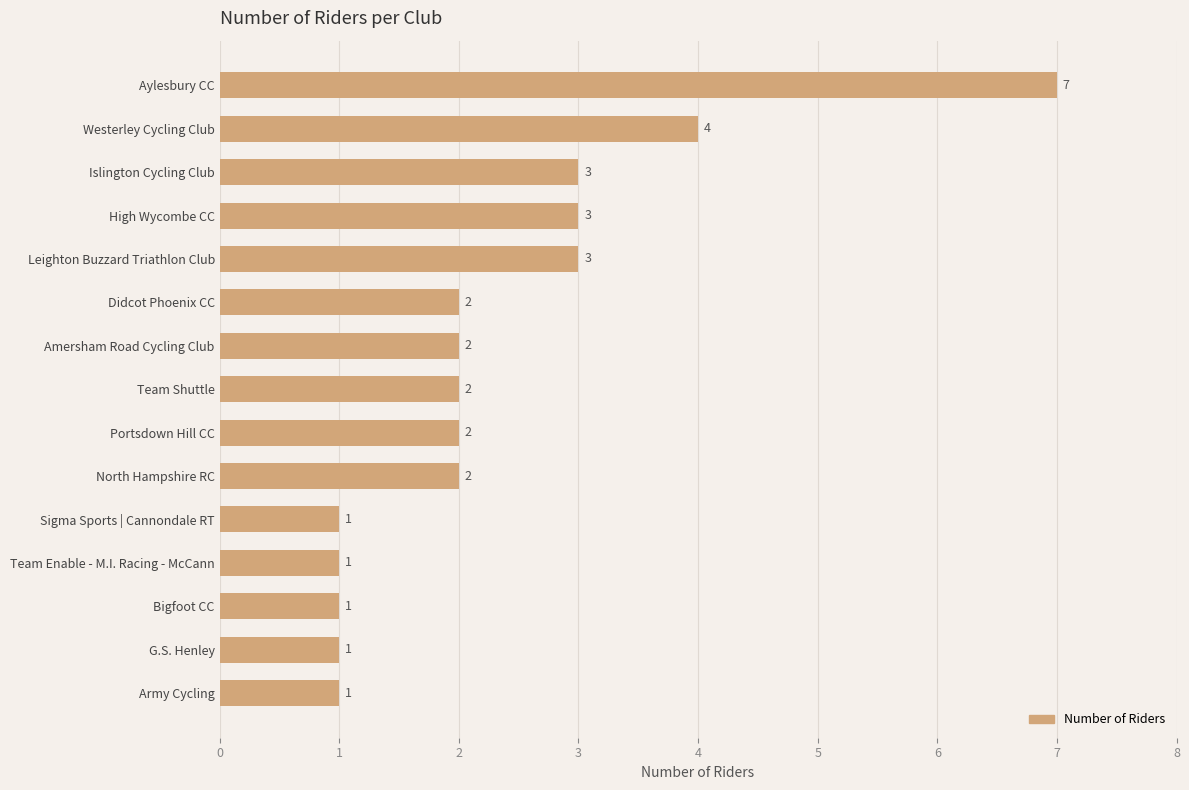

Reading top to bottom, what are all the values shown in this chart?

Aylesbury CC=7	Westerley Cycling Club=4	Islington Cycling Club=3	High Wycombe CC=3	Leighton Buzzard Triathlon Club=3	Didcot Phoenix CC=2	Amersham Road Cycling Club=2	Team Shuttle=2	Portsdown Hill CC=2	North Hampshire RC=2	Sigma Sports | Cannondale RT=1	Team Enable - M.I. Racing - McCann=1	Bigfoot CC=1	G.S. Henley=1	Army Cycling=1